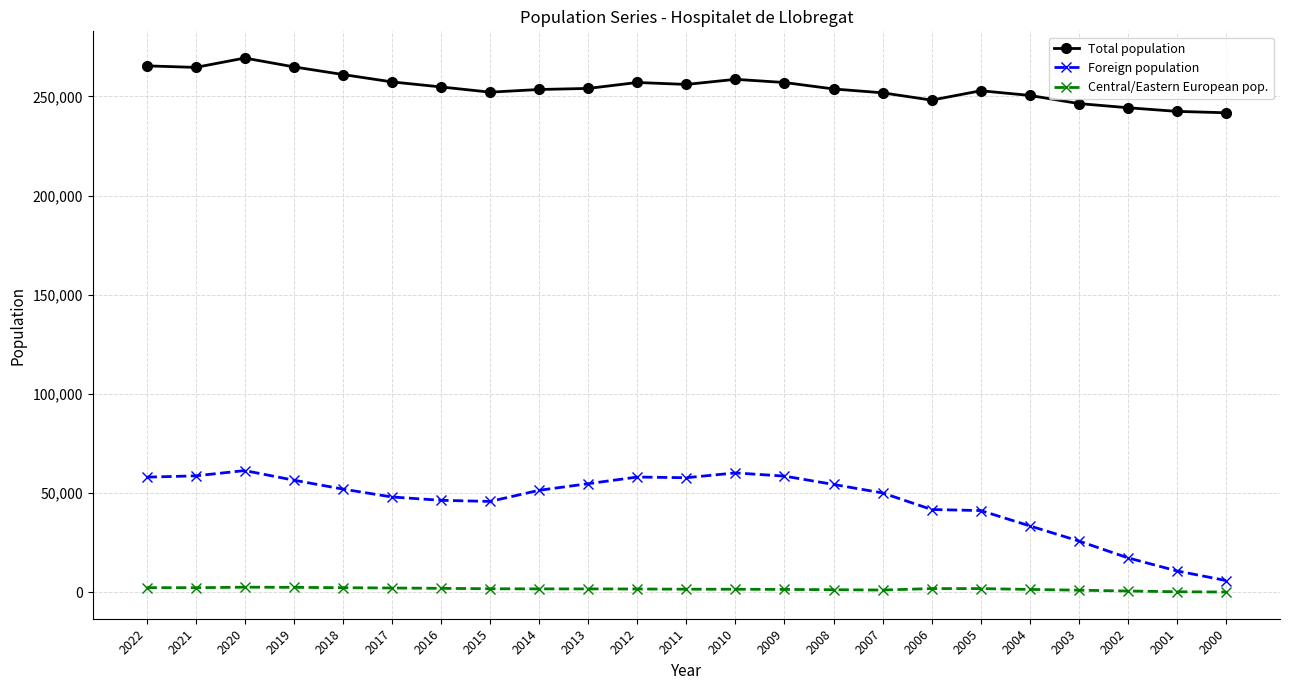

What is the approximate value of Foreign population at 2007, to the nearest 10?

50070